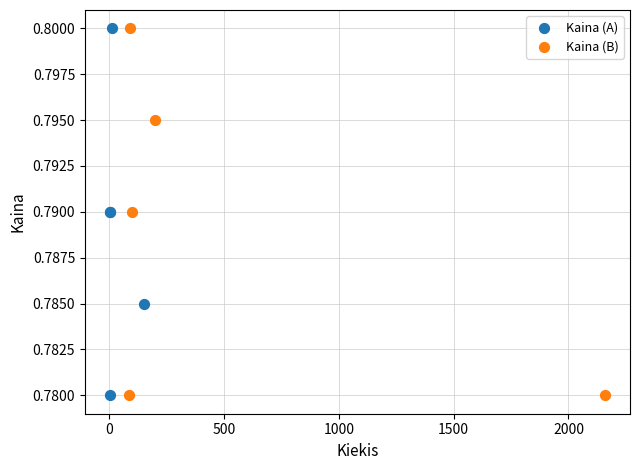

What are all the series names shown in the legend?

Kaina (A), Kaina (B)